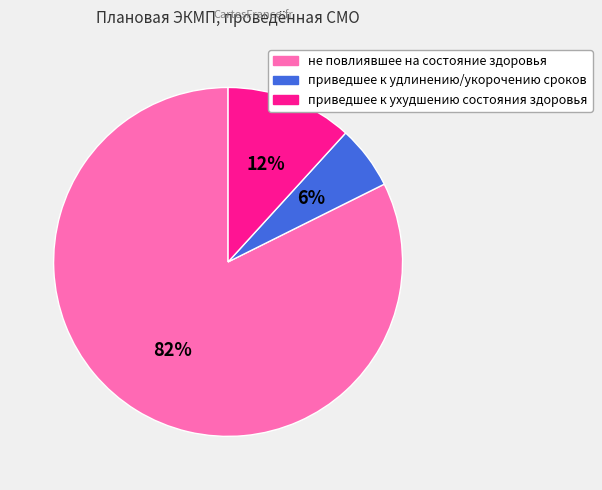

Rank the categories by value from highest to lowest.

не повлиявшее на состояние здоровья, приведшее к ухудшению состояния здоровья, приведшее к удлинению/укорочению сроков